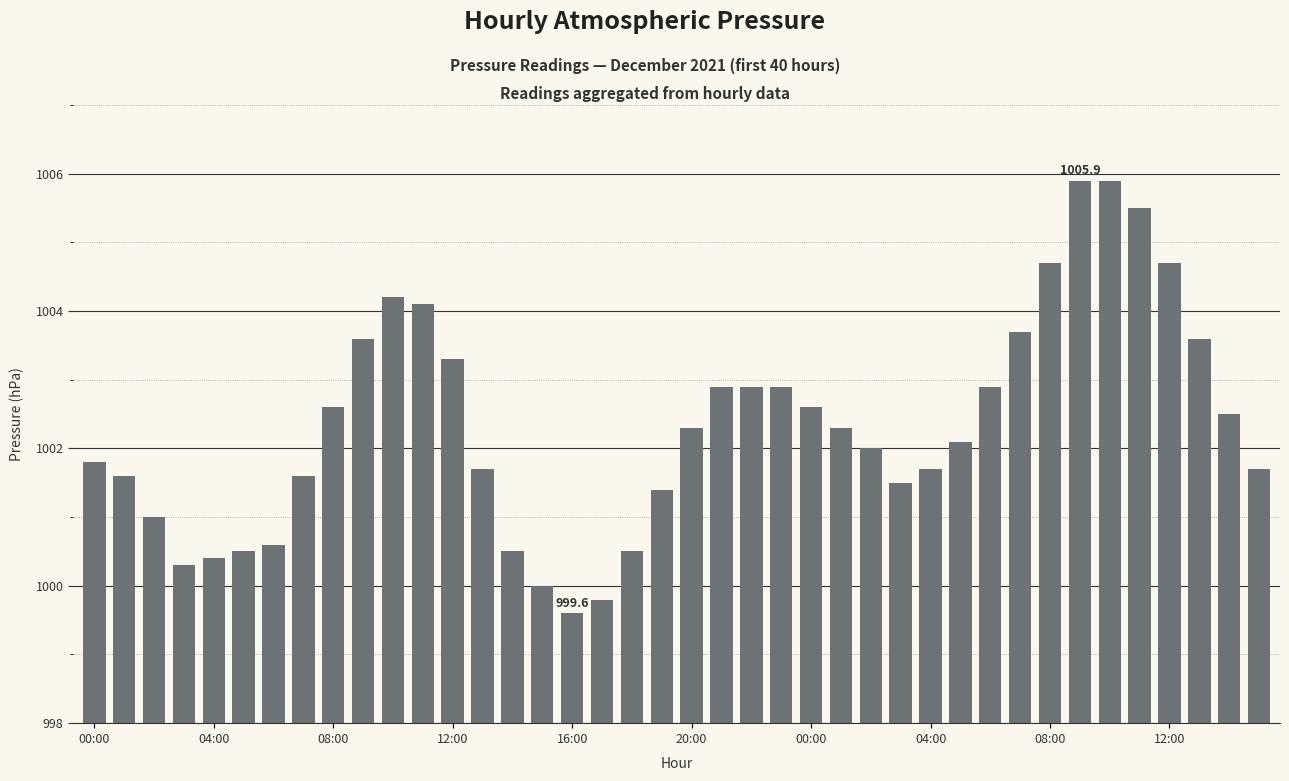

What is the greatest value displayed?

1005.9